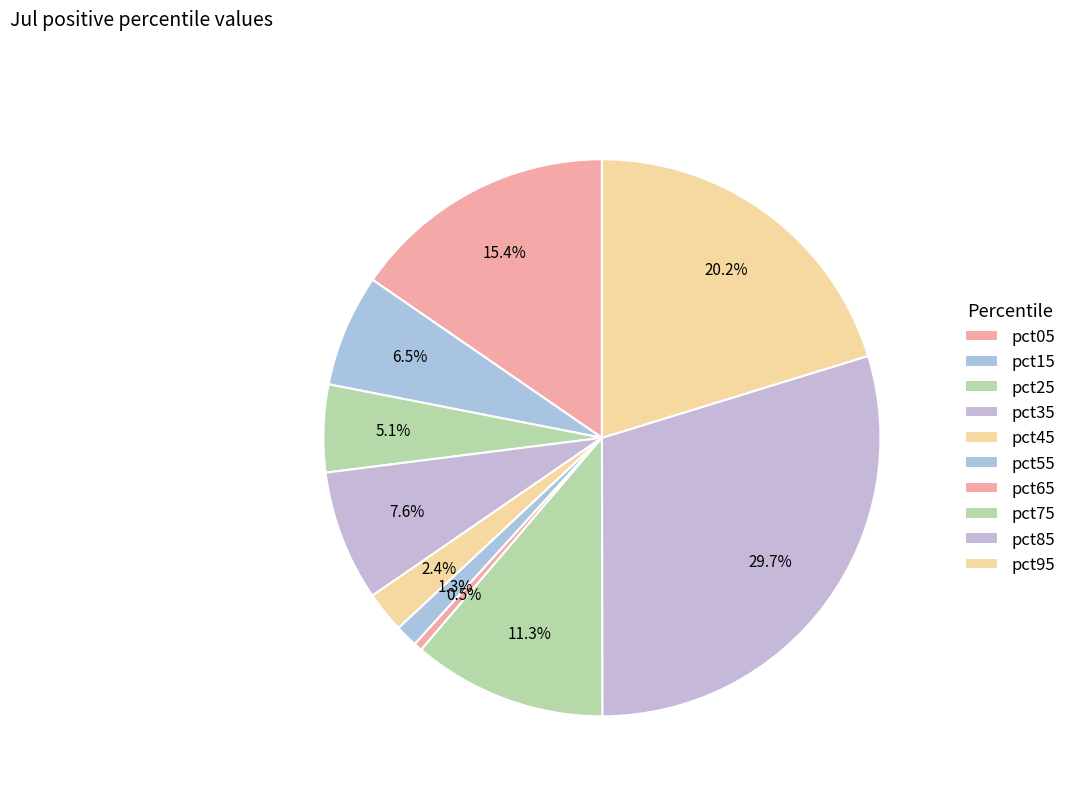

How many segments does this pie chart have?

10